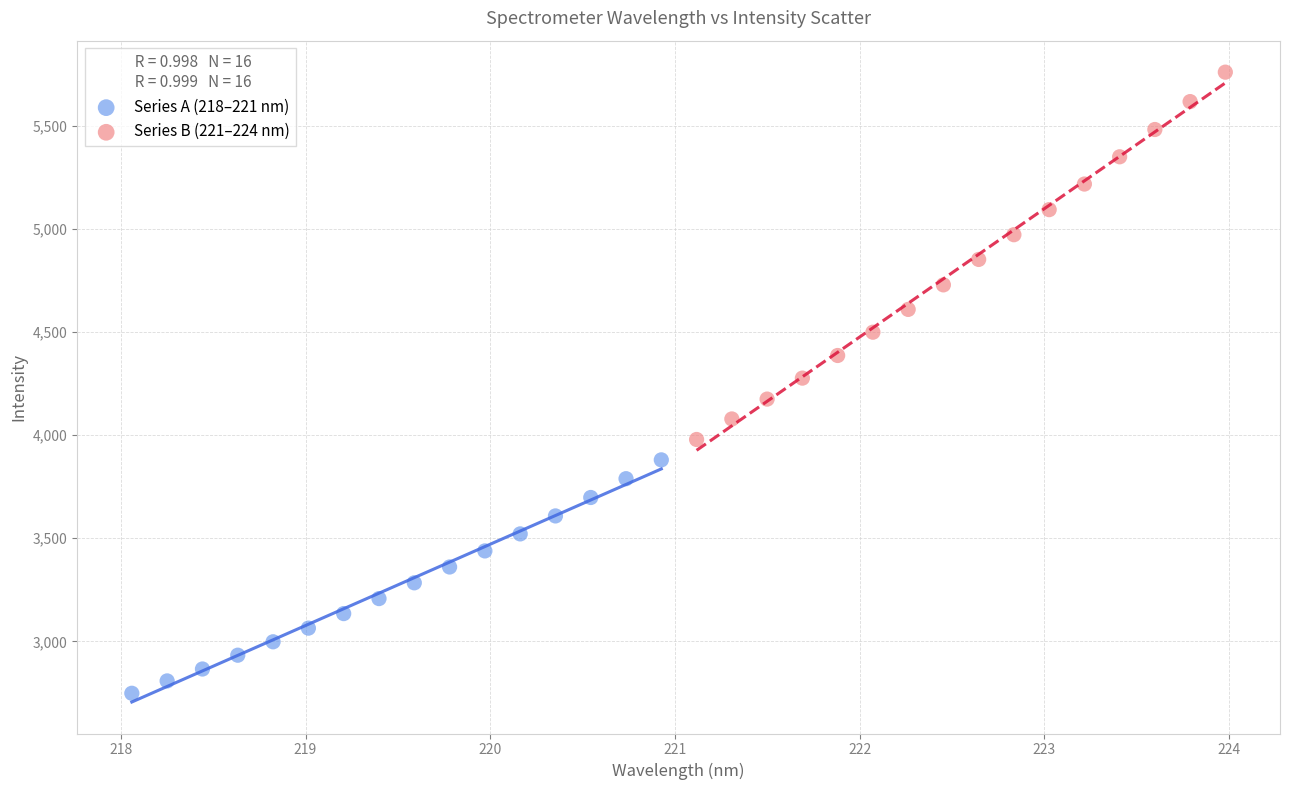

Which series contains the lowest Y value?

Series A (218–221 nm)